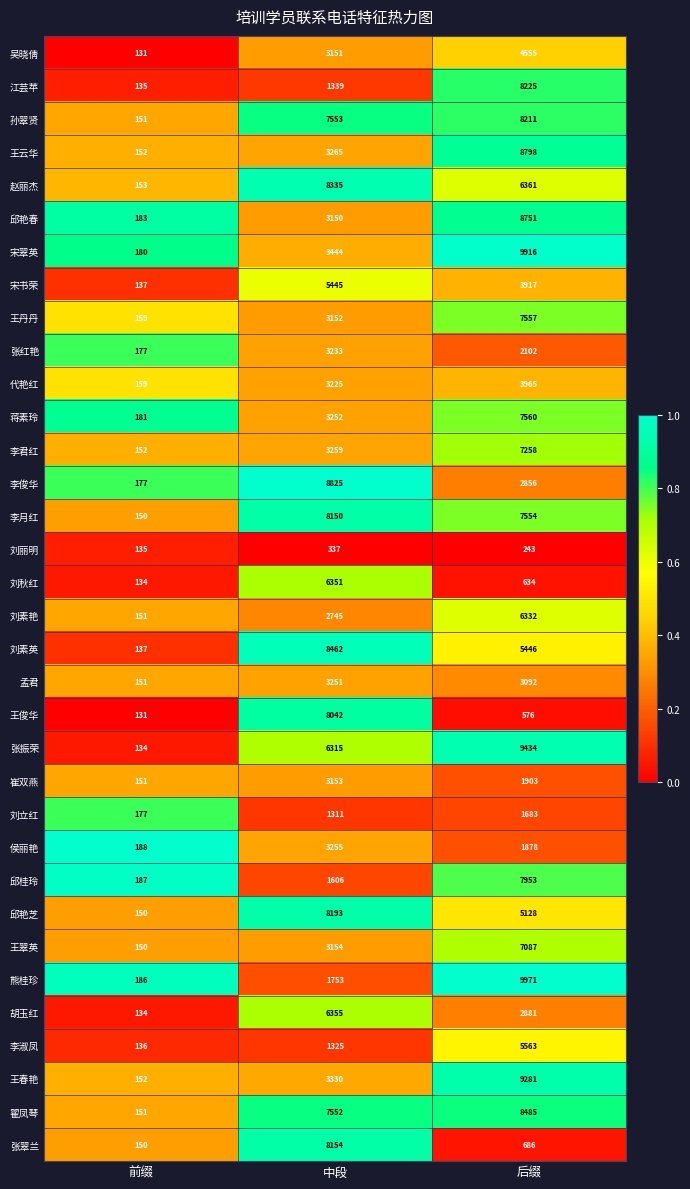

Is it true that 吴晓倩 equals 844 at 中段?

False